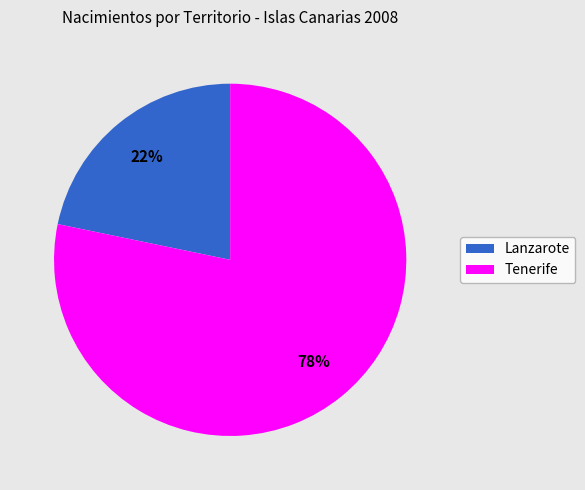

Rank the categories by value from lowest to highest.

Lanzarote, Tenerife